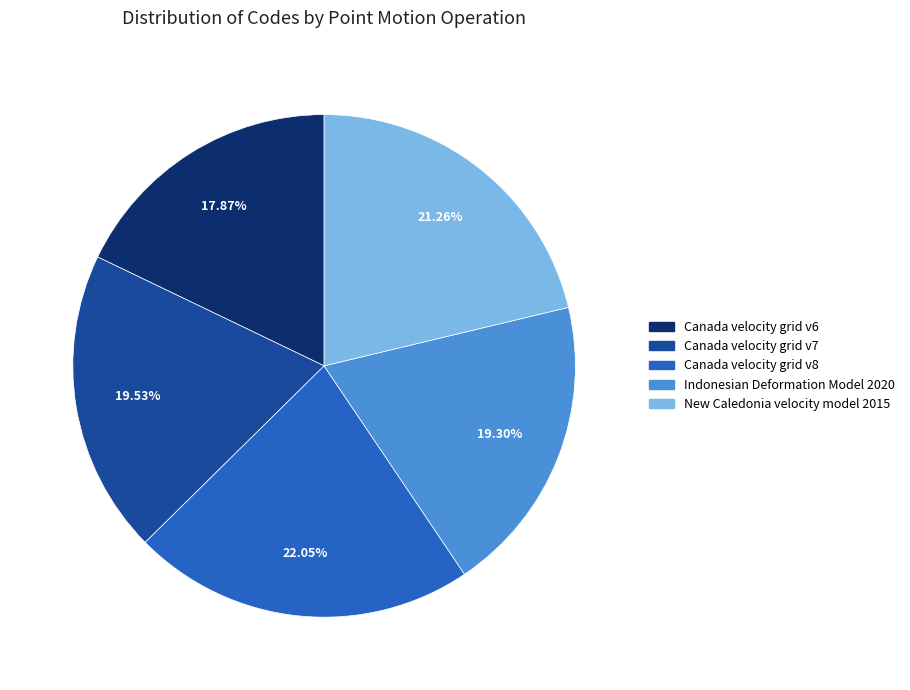

To the nearest percent, what portion does Canada velocity grid v7 represent?

20%